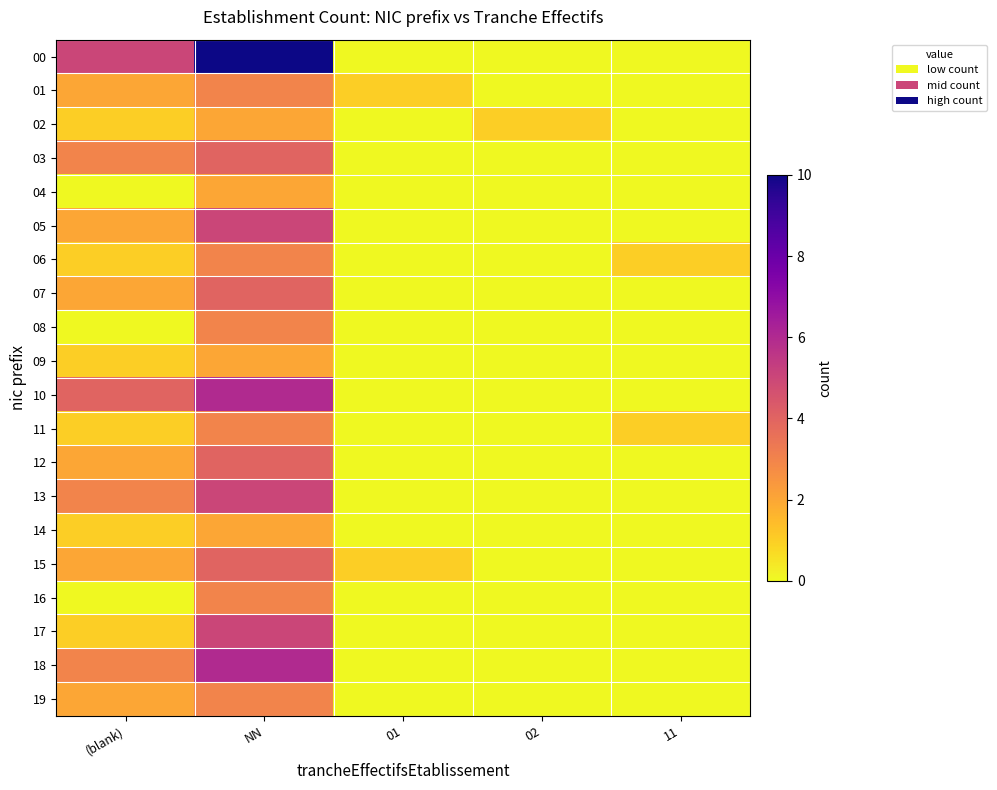

Reading right to left, what are all the values shown in this chart?

00: 11=0	02=0	01=0	NN=10	(blank)=5
01: 11=0	02=0	01=1	NN=3	(blank)=2
02: 11=0	02=1	01=0	NN=2	(blank)=1
03: 11=0	02=0	01=0	NN=4	(blank)=3
04: 11=0	02=0	01=0	NN=2	(blank)=0
05: 11=0	02=0	01=0	NN=5	(blank)=2
06: 11=1	02=0	01=0	NN=3	(blank)=1
07: 11=0	02=0	01=0	NN=4	(blank)=2
08: 11=0	02=0	01=0	NN=3	(blank)=0
09: 11=0	02=0	01=0	NN=2	(blank)=1
10: 11=0	02=0	01=0	NN=6	(blank)=4
11: 11=1	02=0	01=0	NN=3	(blank)=1
12: 11=0	02=0	01=0	NN=4	(blank)=2
13: 11=0	02=0	01=0	NN=5	(blank)=3
14: 11=0	02=0	01=0	NN=2	(blank)=1
15: 11=0	02=0	01=1	NN=4	(blank)=2
16: 11=0	02=0	01=0	NN=3	(blank)=0
17: 11=0	02=0	01=0	NN=5	(blank)=1
18: 11=0	02=0	01=0	NN=6	(blank)=3
19: 11=0	02=0	01=0	NN=3	(blank)=2